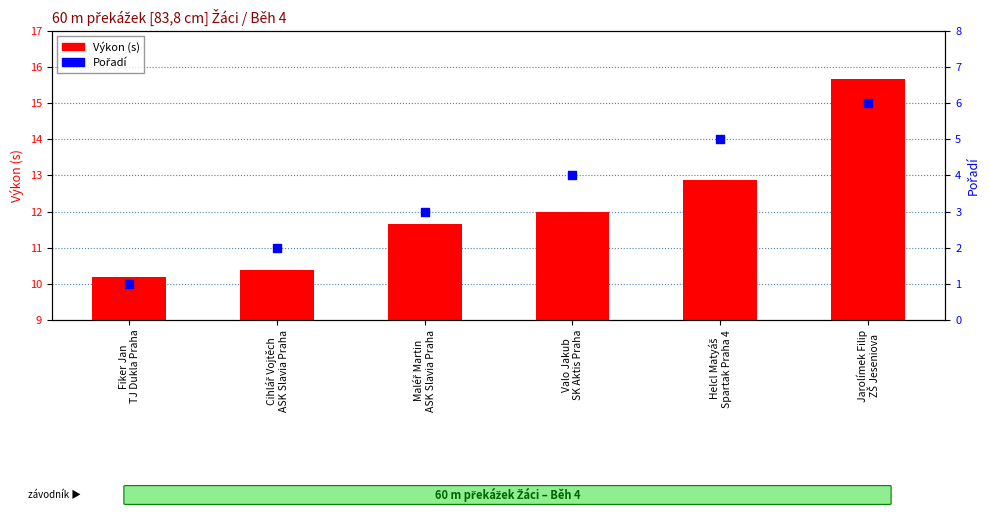

Which series reaches the minimum Y coordinate?

Pořadí